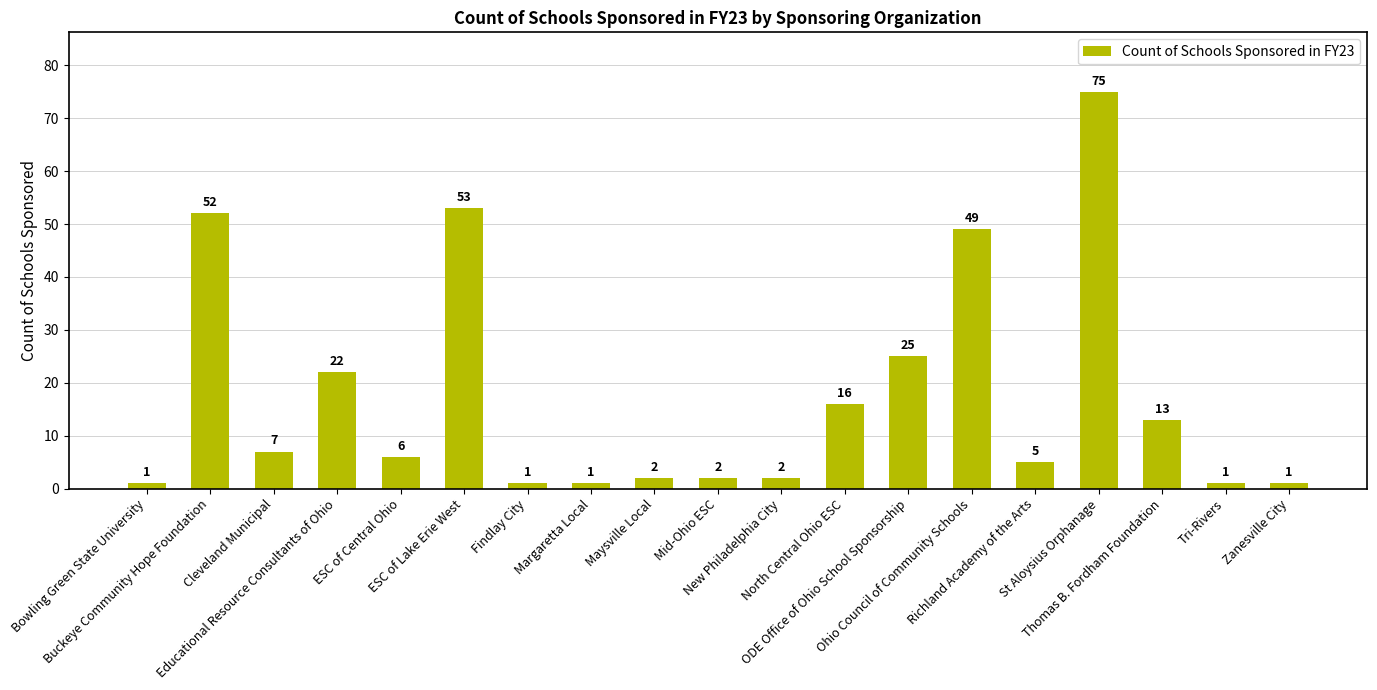

Between St Aloysius Orphanage and Richland Academy of the Arts, which is larger?

St Aloysius Orphanage